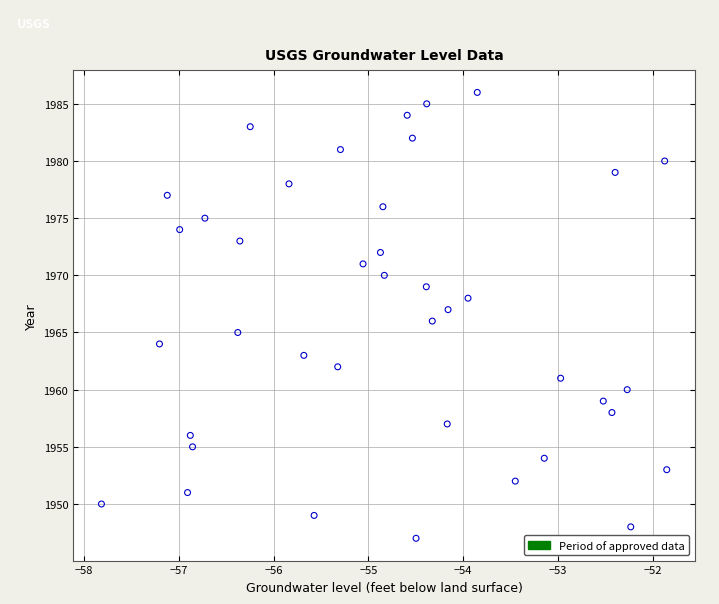

What is the range of Y values (max minus min)?

39